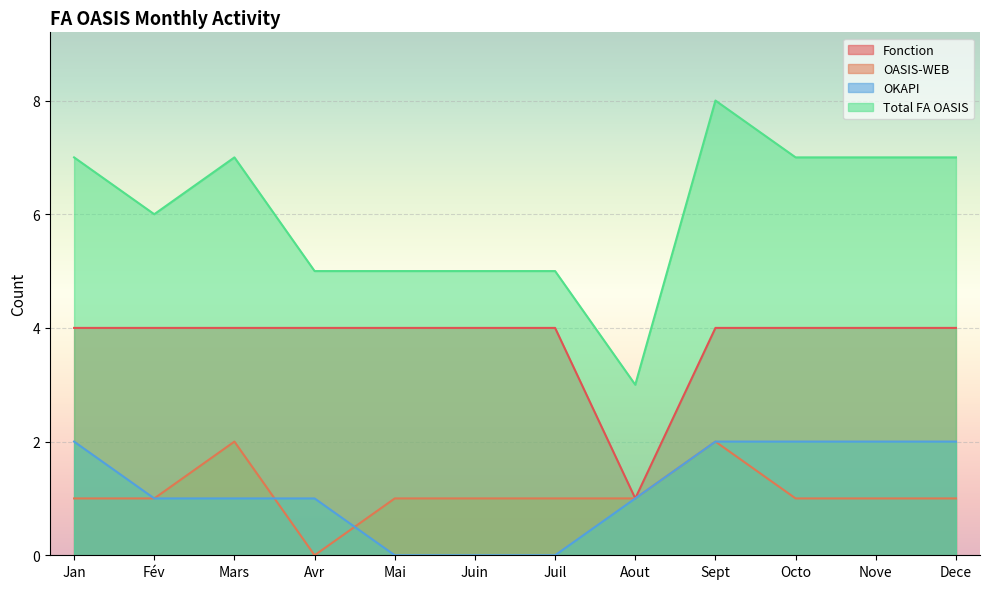

What is the total value across all series at Dece?

14